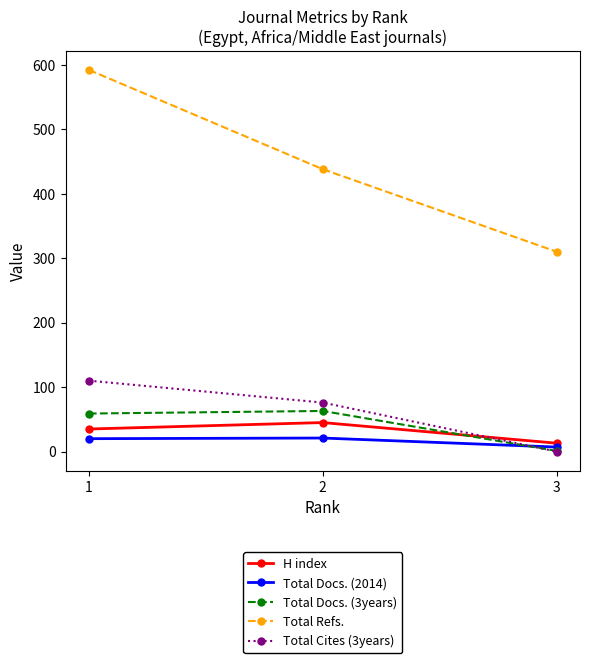

Which series has the largest range (max minus min)?

Total Refs.